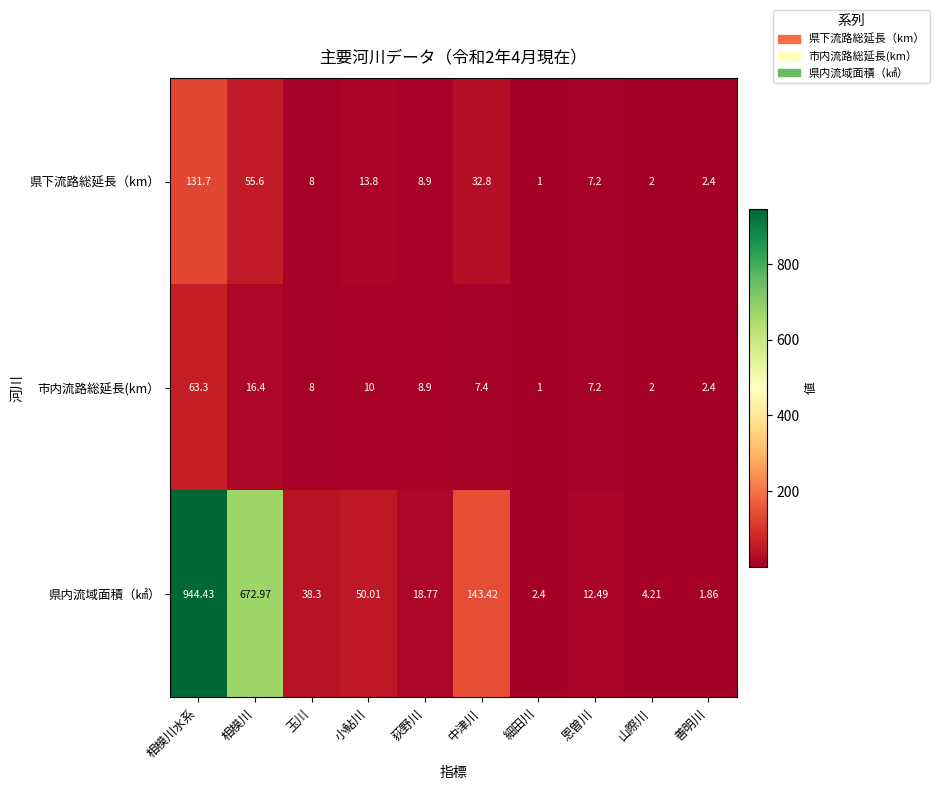

Where is 県内流域面積（㎢） nearest to the value 473?

相模川